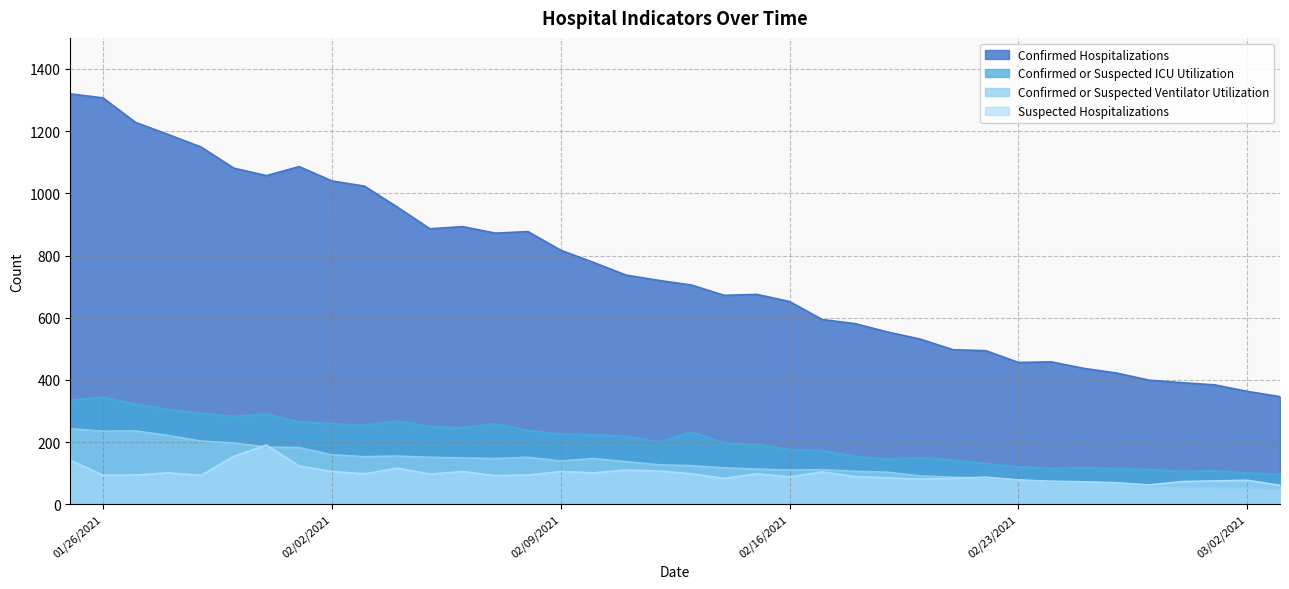

What is the minimum value shown in the chart?

47